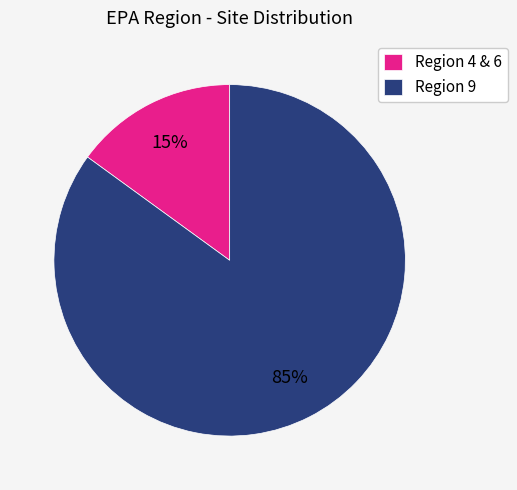

Which slice is the smallest?

Region 4 & 6